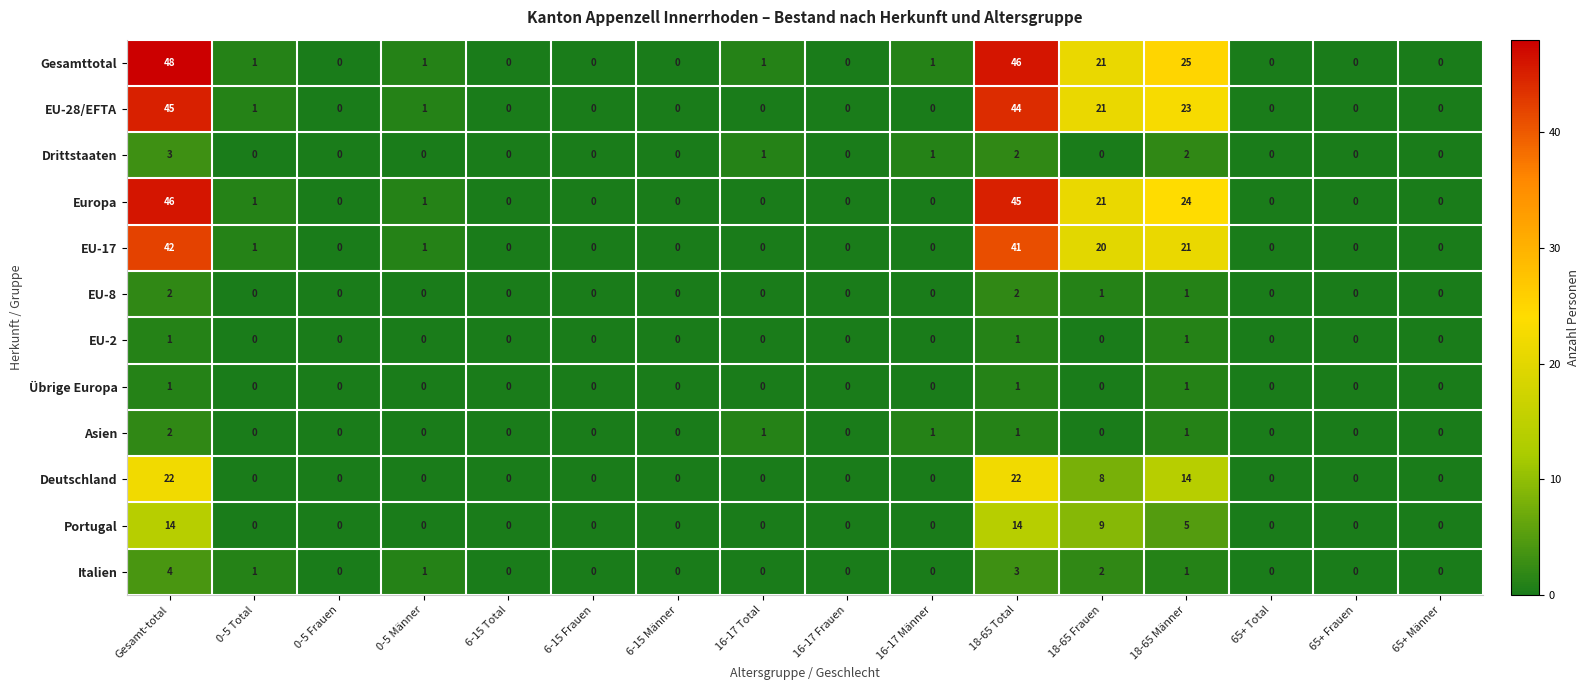

Which series has the largest range (max minus min)?

Gesamttotal